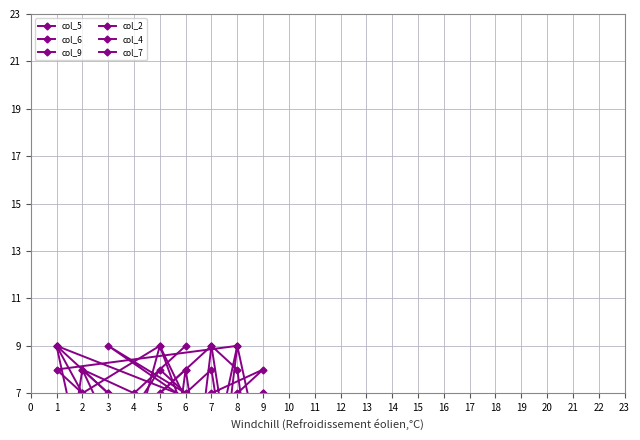

Is this an area chart (filled region under the line)?

No